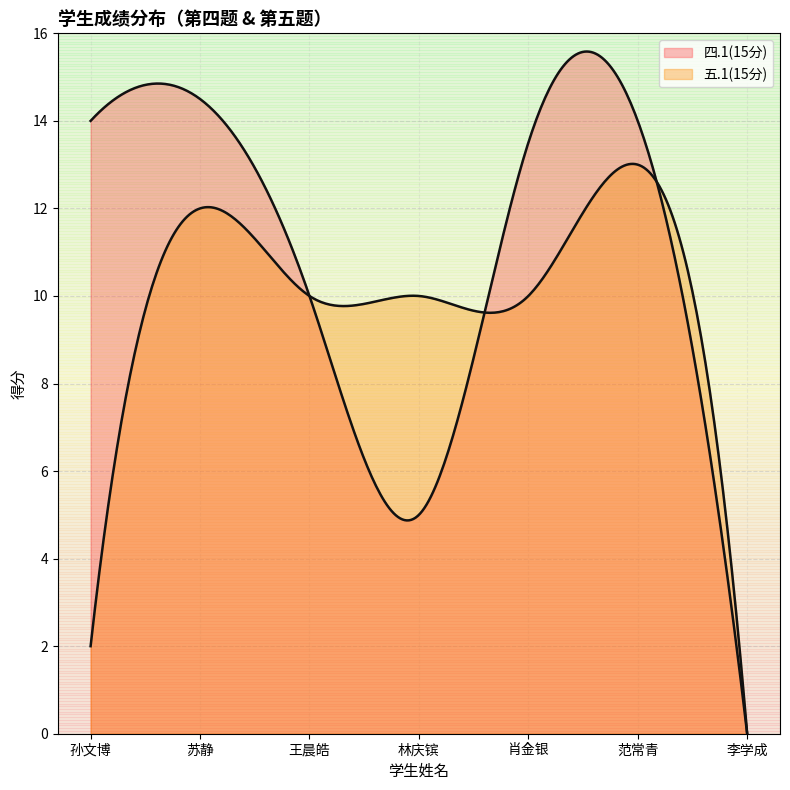

List the series in order of their overall mean, highest first.

四.1(15分), 五.1(15分)